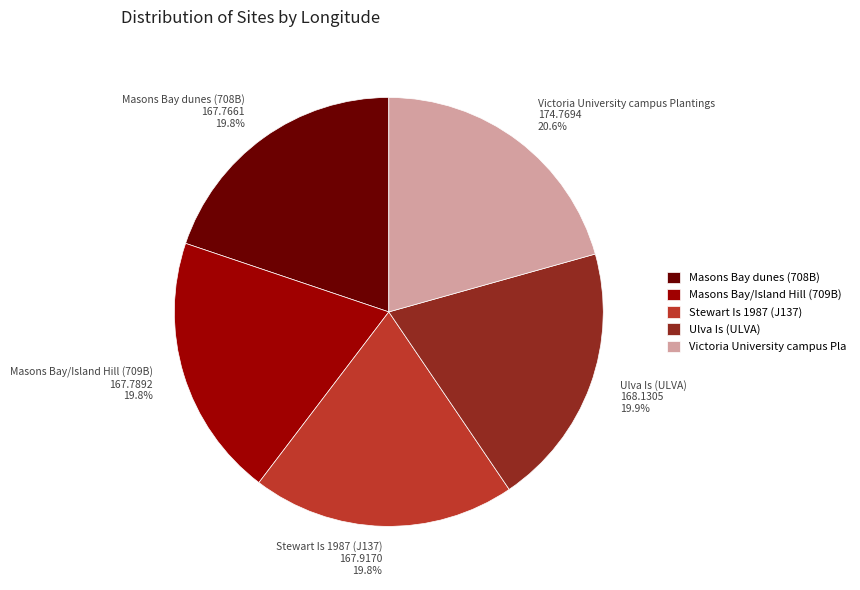

Which has a higher value, Stewart Is 1987 (J137) or Victoria University campus Plantings?

Victoria University campus Plantings